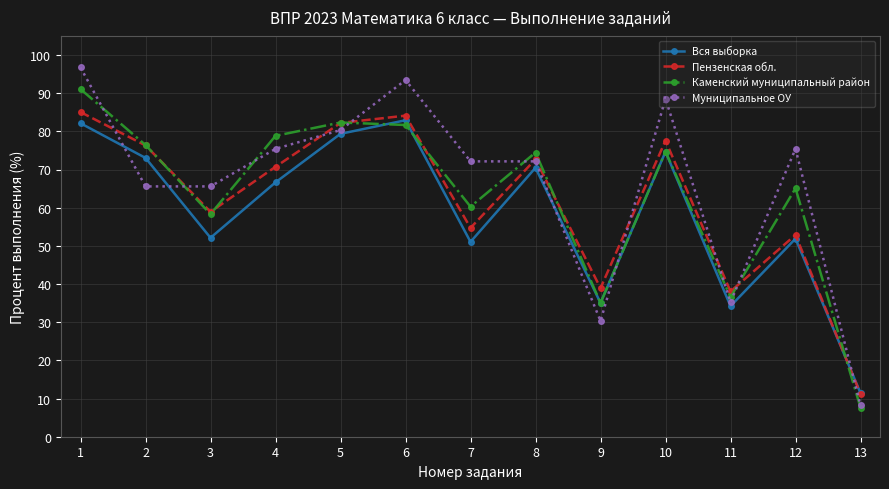

Which label corresponds to the smallest value in the chart?

13